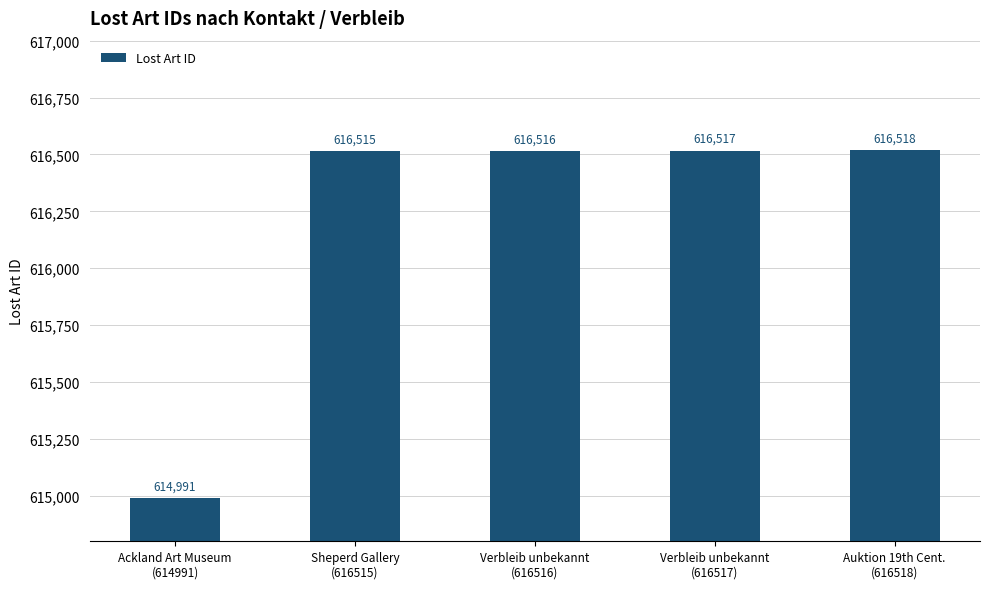

What value does the data have at Auktion 19th Cent.
(616518)?

616518